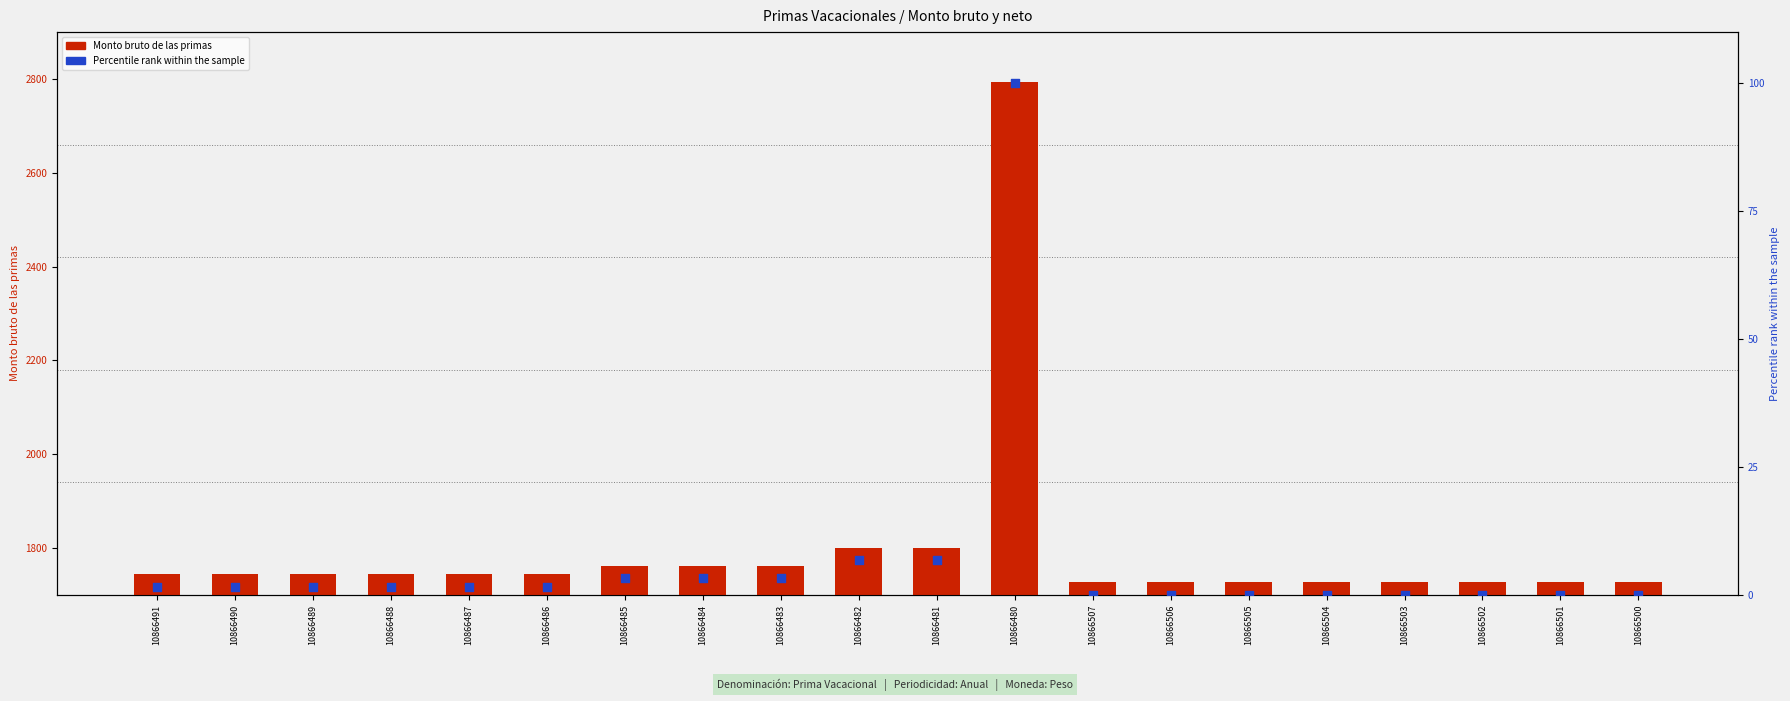

Which series contains the highest Y value?

Monto bruto de las primas